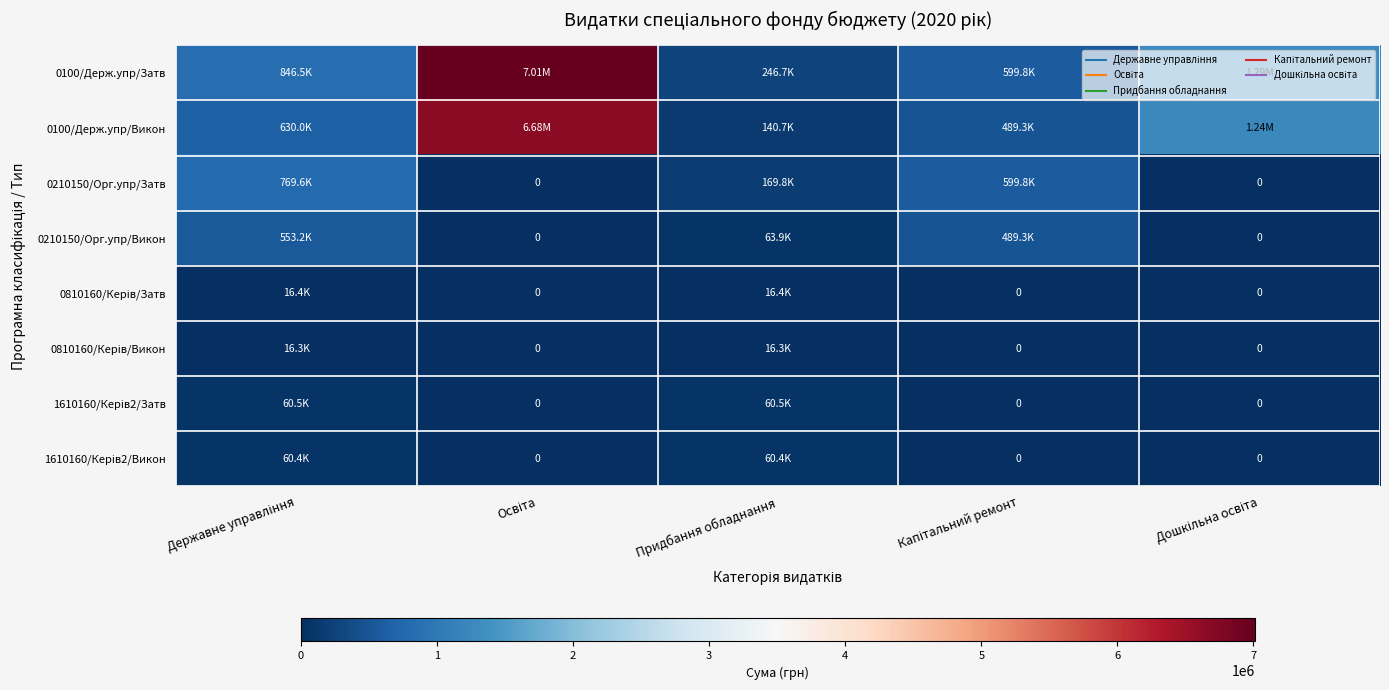

At how many categories does at least one series exceed 6381273?

1